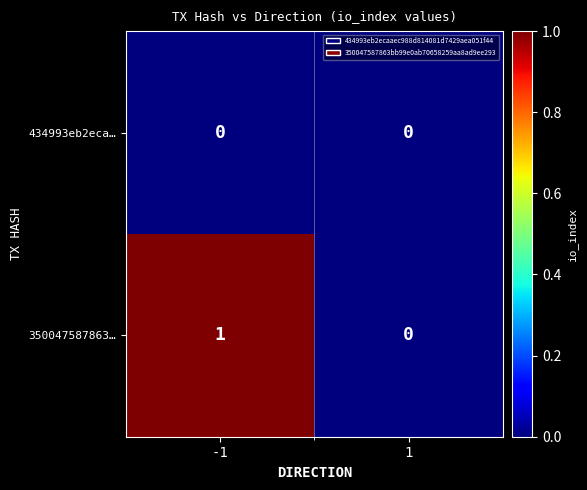

The value of 350047587863… at -1 is 1. True or false?

True